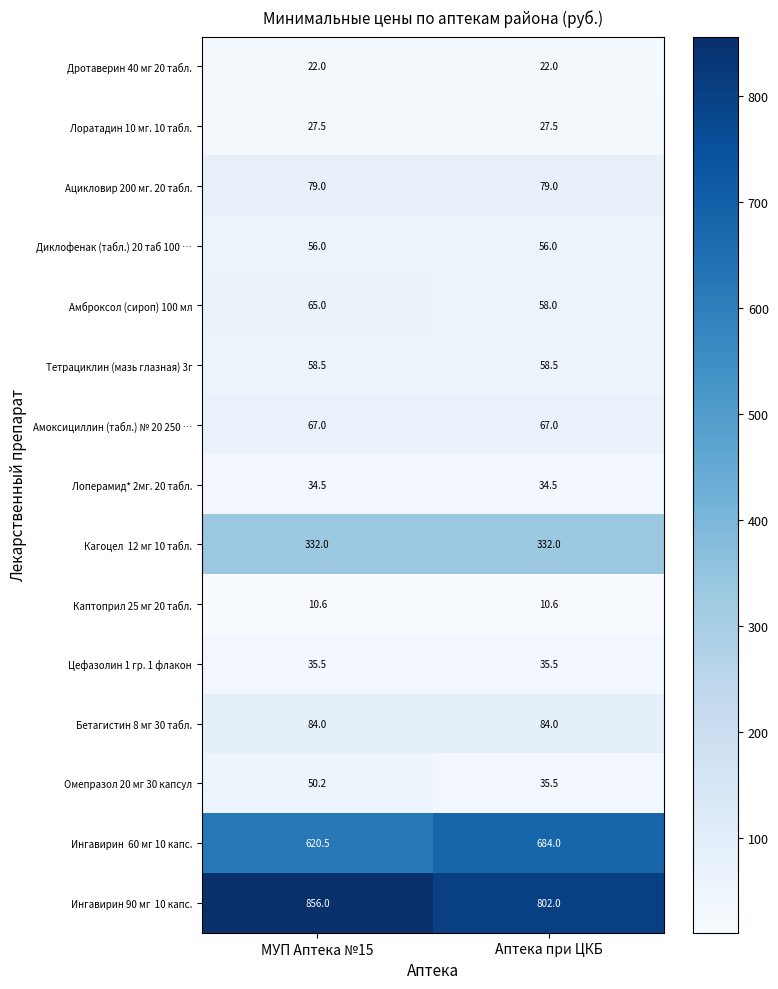

Count the number of data series in this chart.

15